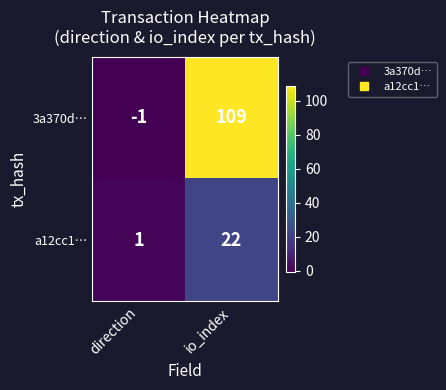

List the series in order of their peak value, highest first.

3a370d…, a12cc1…